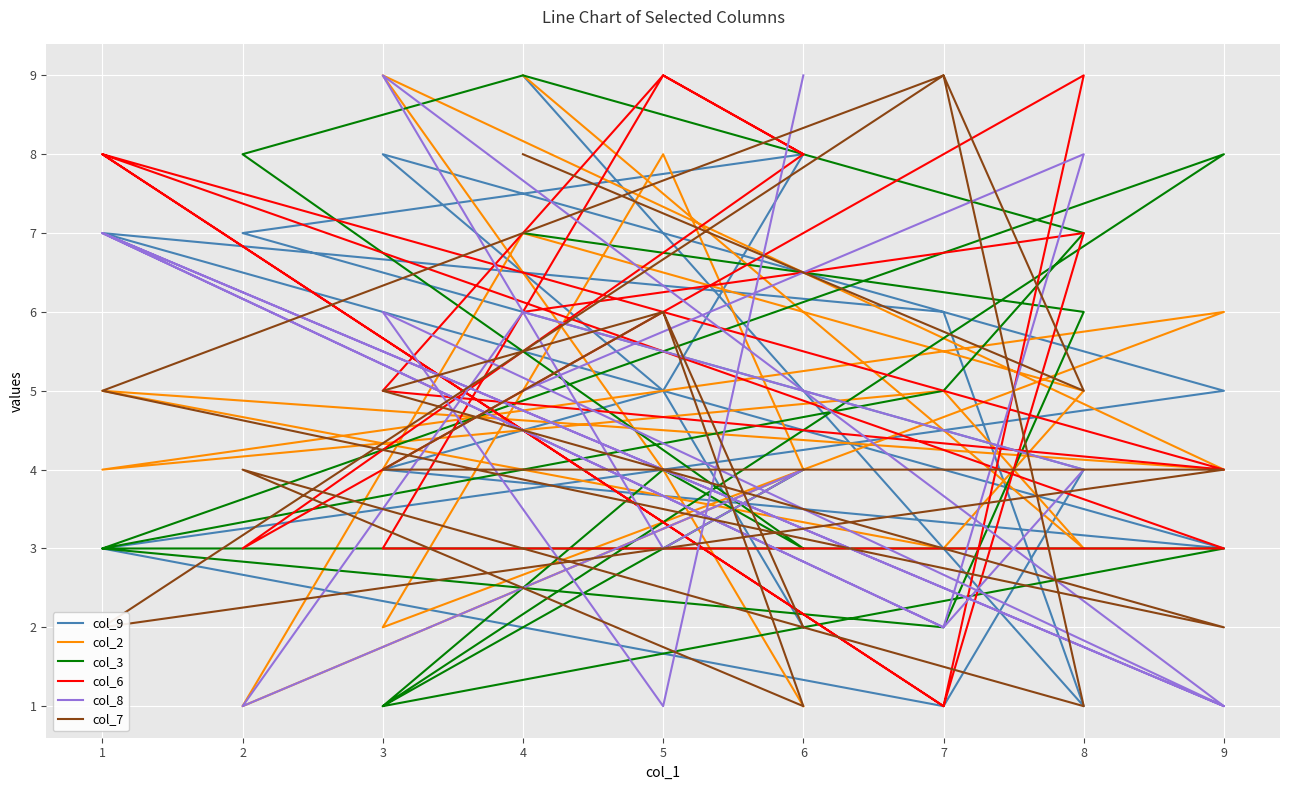

The col_3 series shows 3 at 6. True or false?

True